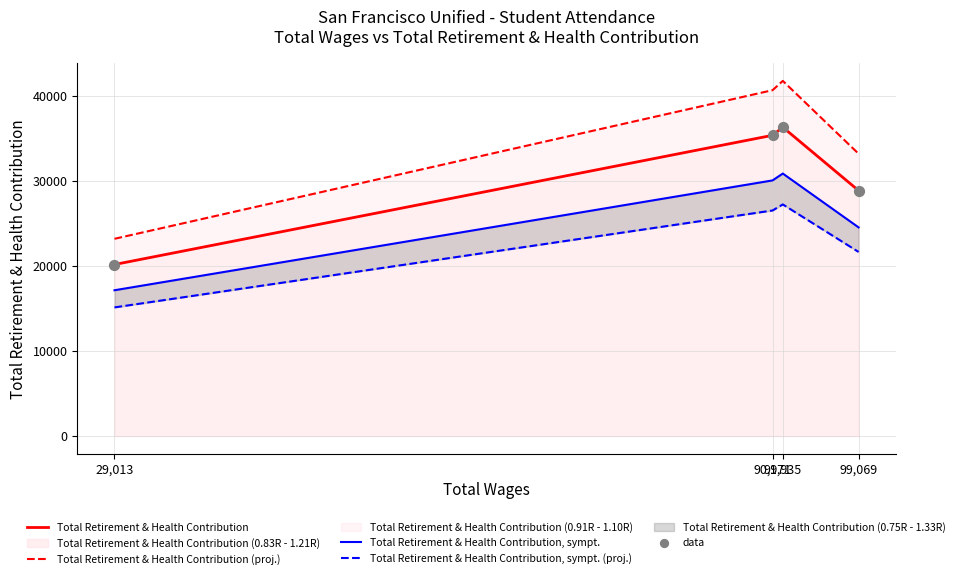

Which series has the widest spread of Y values?

Total Retirement & Health Contribution (proj.)